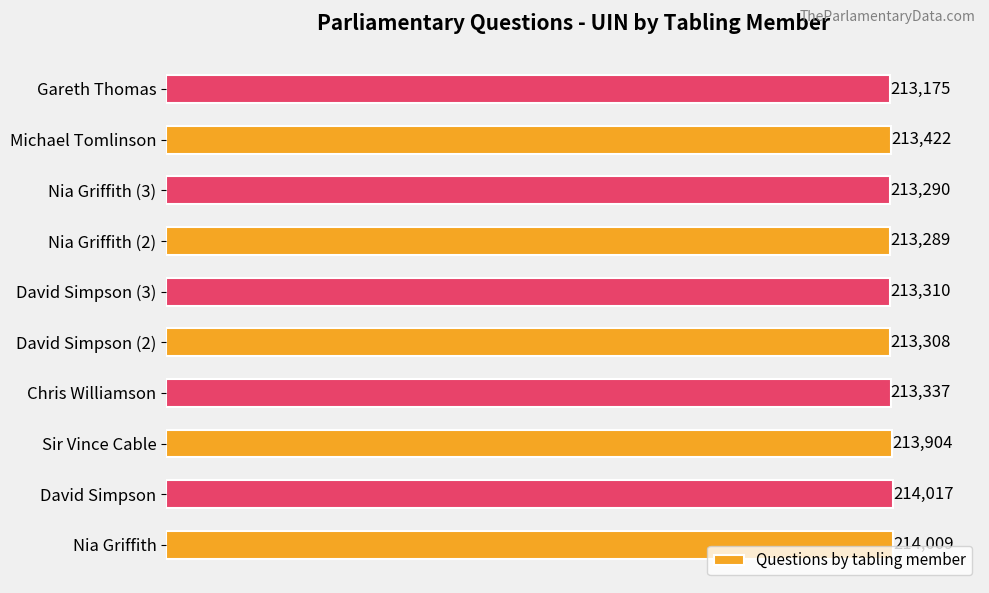

Rank the categories by value from lowest to highest.

Gareth Thomas, Nia Griffith (2), Nia Griffith (3), David Simpson (2), David Simpson (3), Chris Williamson, Michael Tomlinson, Sir Vince Cable, Nia Griffith, David Simpson